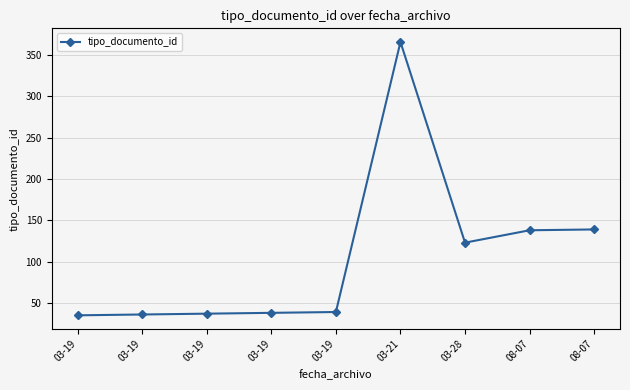

What is the label of the 6th point from the left?

03-21